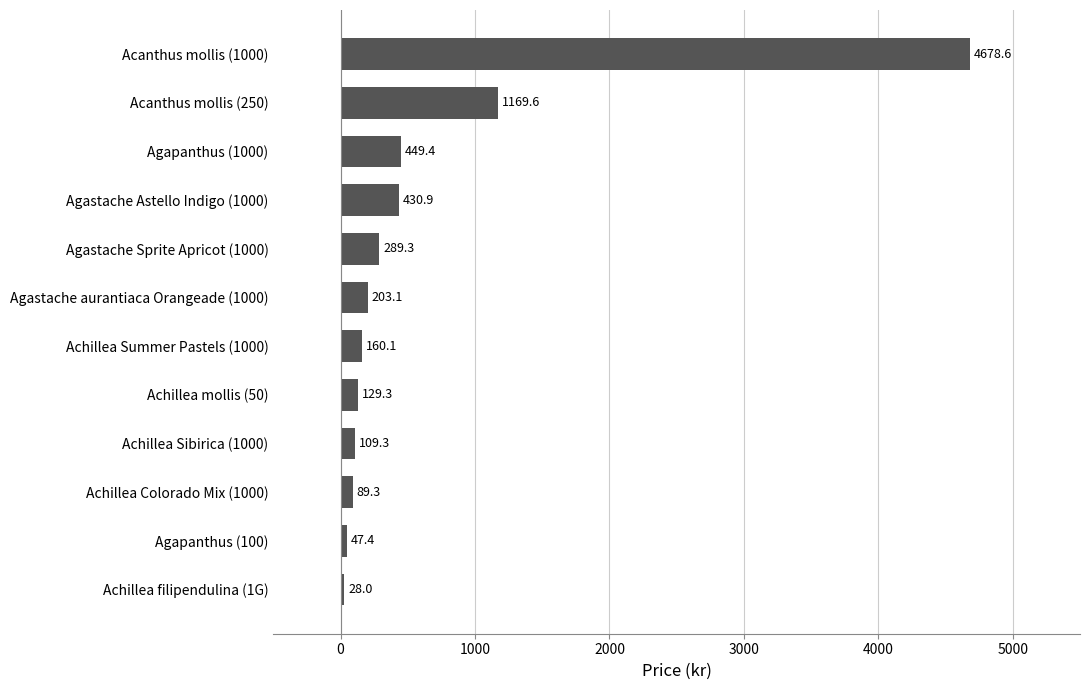

At which category does the chart reach its peak across all series?

Acanthus mollis (1000)